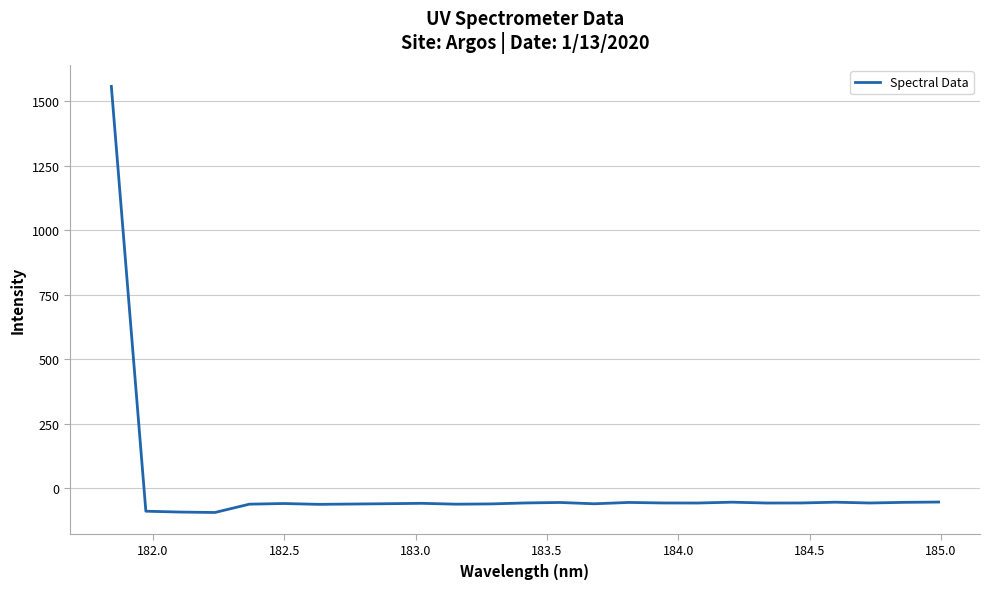

What is the smallest value displayed?

-93.0